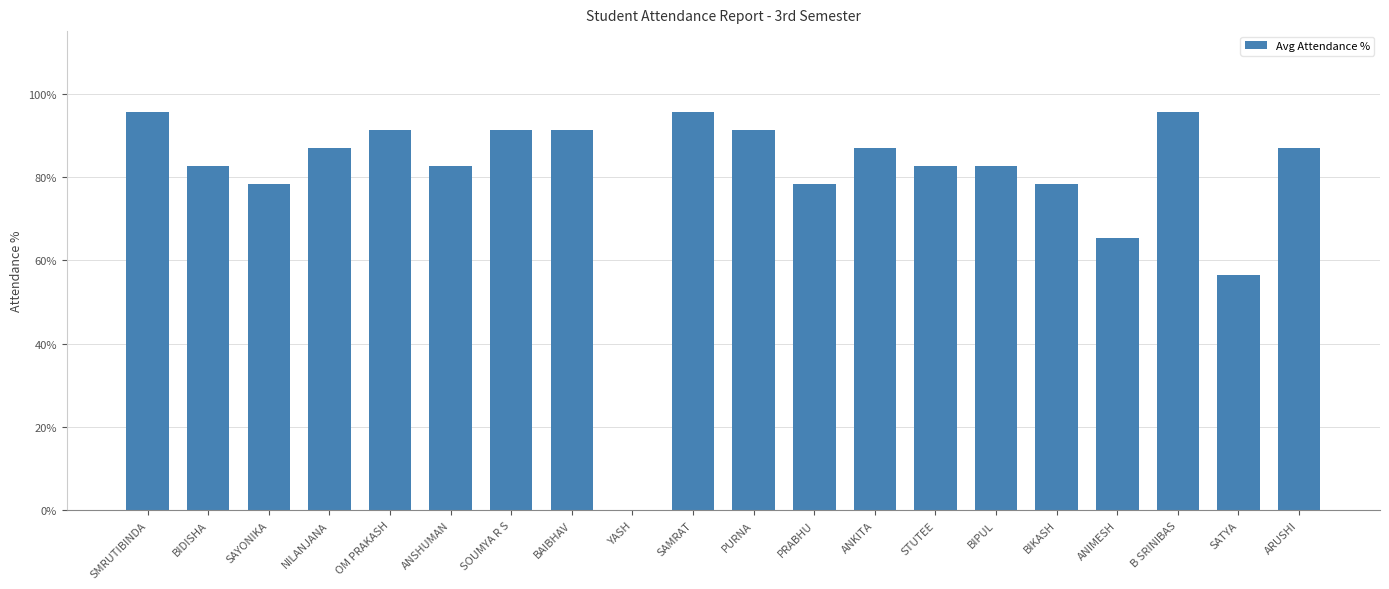

The chart shows a value of 25.4 at ARUSHI. True or false?

False